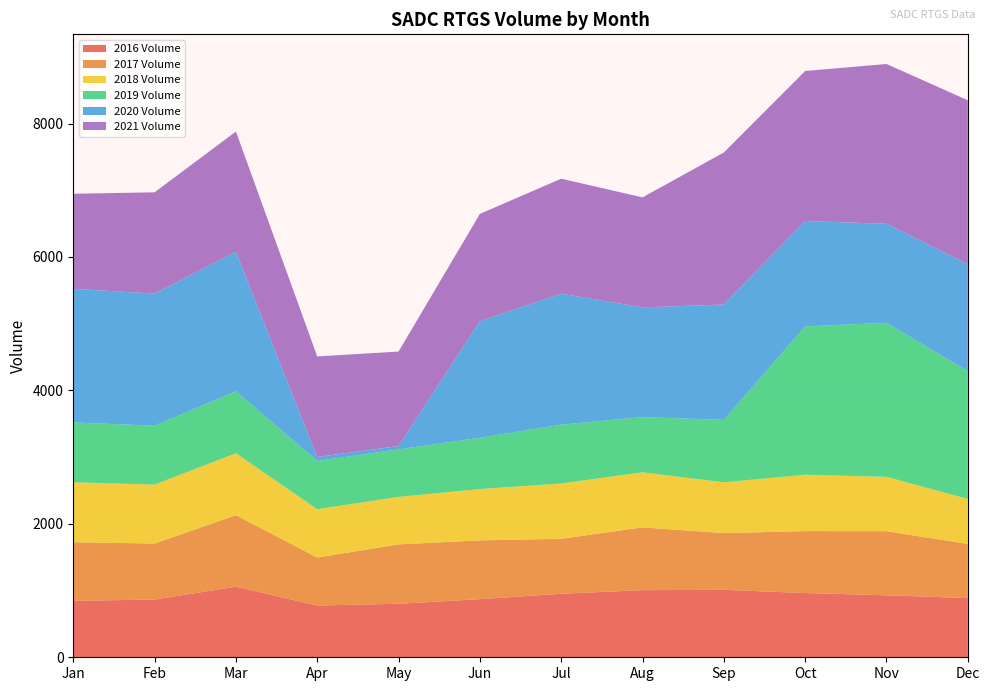

Reading right to left, what are all the values shown in this chart?

2016 Volume: Dec=887	Nov=929	Oct=963	Sep=1011	Aug=1006	Jul=952	Jun=871	May=802	Apr=776	Mar=1058	Feb=865	Jan=846
2017 Volume: Dec=812	Nov=961	Oct=928	Sep=850	Aug=941	Jul=824	Jun=881	May=890	Apr=719	Mar=1072	Feb=840	Jan=878
2018 Volume: Dec=674	Nov=814	Oct=845	Sep=761	Aug=825	Jul=829	Jun=769	May=712	Apr=724	Mar=928	Feb=883	Jan=898
2019 Volume: Dec=1917	Nov=2309	Oct=2223	Sep=936	Aug=828	Jul=881	Jun=769	May=712	Apr=724	Mar=928	Feb=883	Jan=898
2020 Volume: Dec=1600	Nov=1484	Oct=1580	Sep=1729	Aug=1644	Jul=1964	Jun=1747	May=50	Apr=59	Mar=2092	Feb=1980	Jan=2002
2021 Volume: Dec=2458	Nov=2395	Oct=2248	Sep=2279	Aug=1649	Jul=1723	Jun=1608	May=1416	Apr=1507	Mar=1802	Feb=1518	Jan=1425